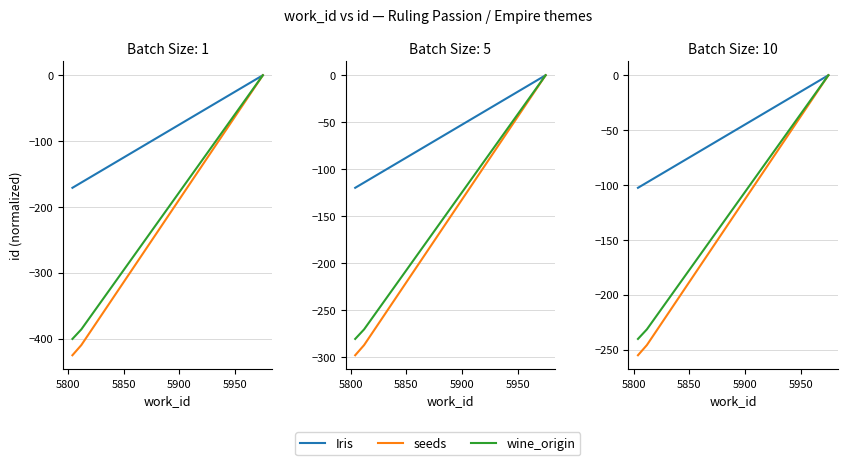

Is it true that wine_origin equals -307.3 at 5800?

False